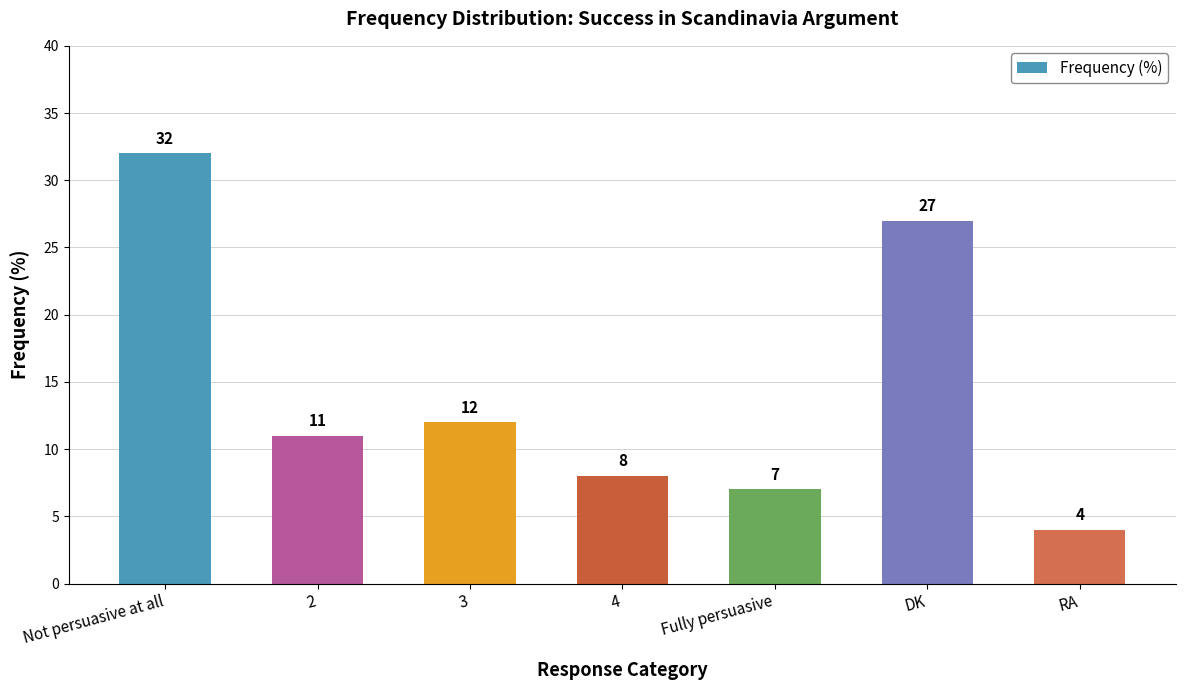

Between 2 and DK, which is larger?

DK